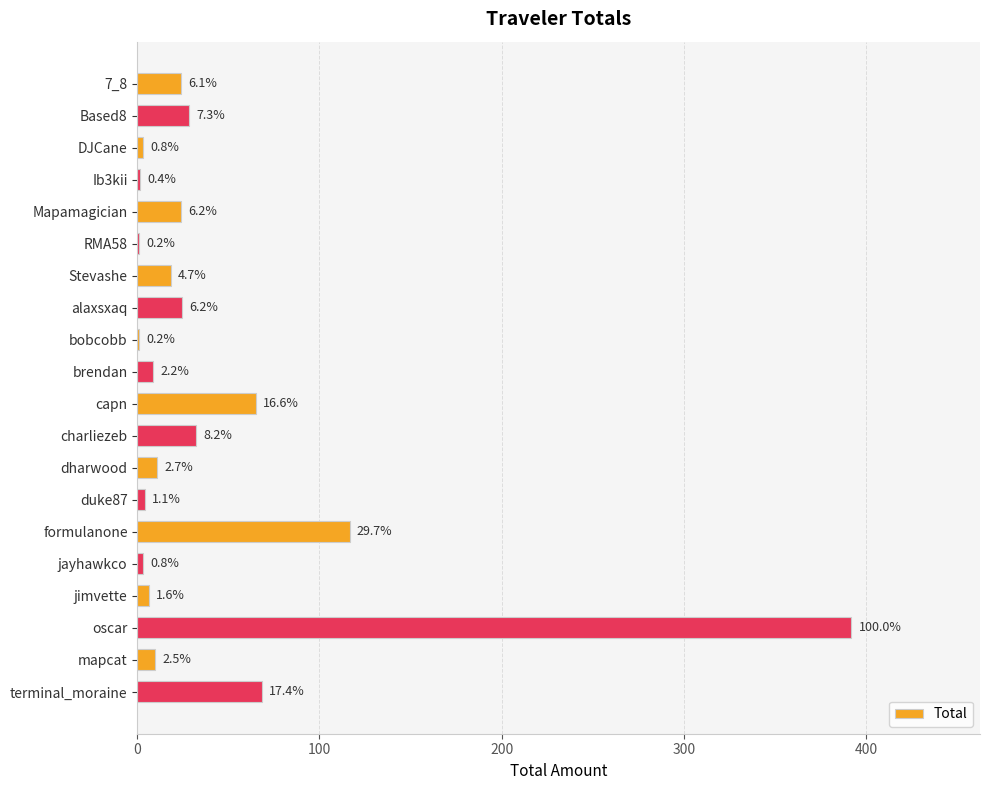

Are the bars horizontal?

Yes